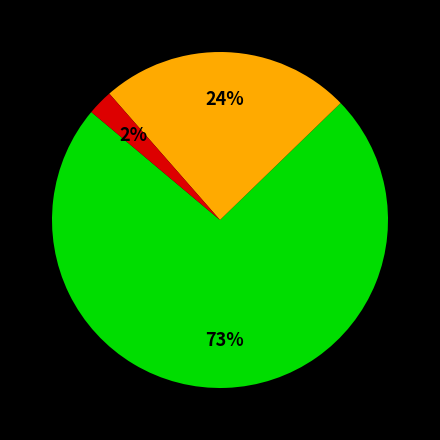

To the nearest percent, what is the average slice percentage?

33%